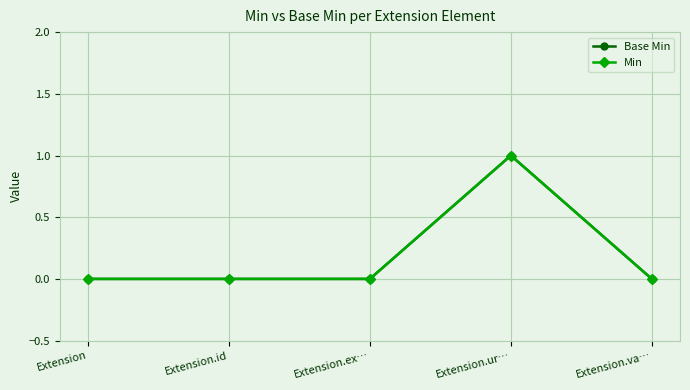

True or false: Base Min and Min cross at least once.

False